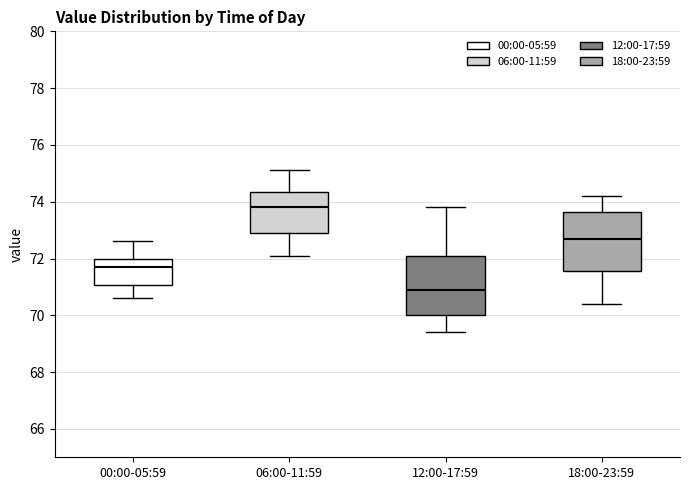

Which box's median line is the lowest?

12:00-17:59